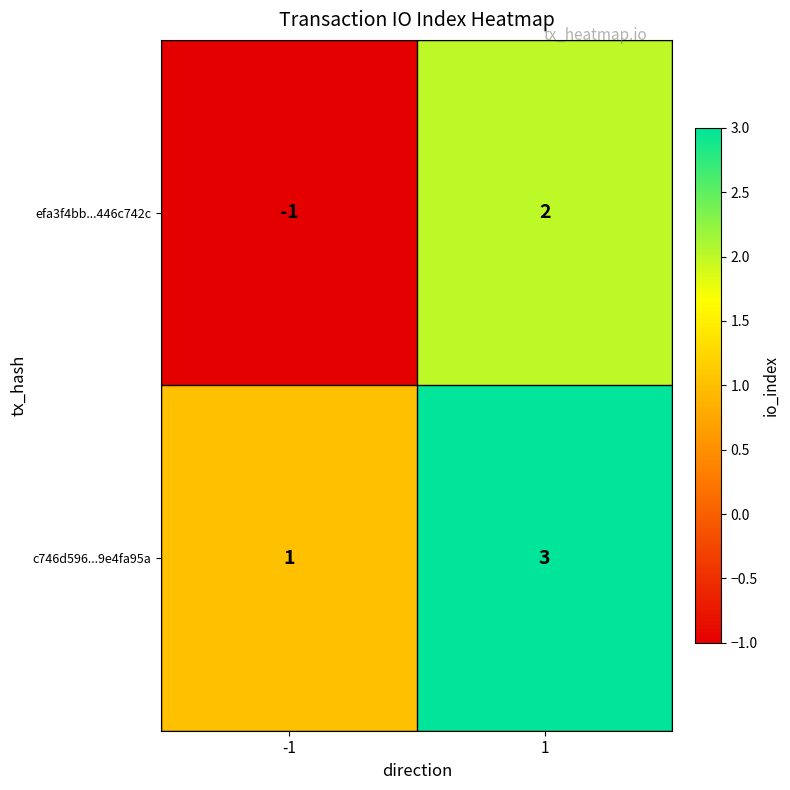

What is the difference between the maximum and minimum values in the efa3f4bb...446c742c series?

3